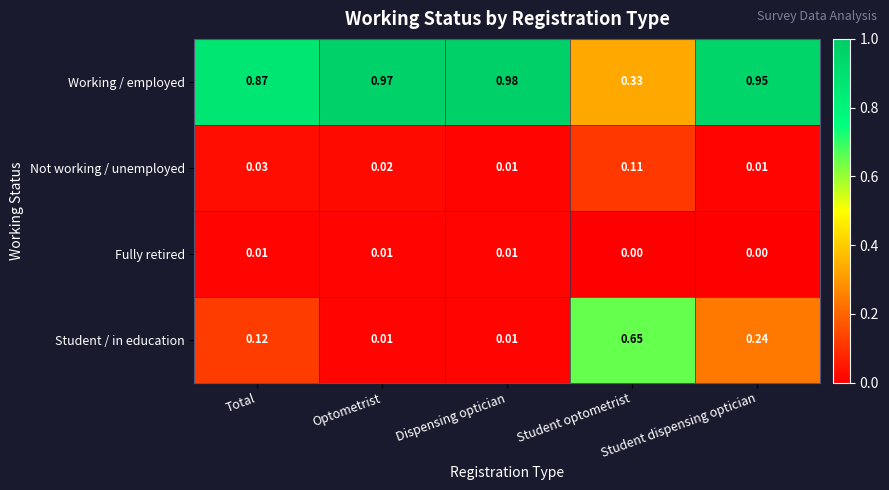

At which label is Working / employed closest to 0?

Student optometrist